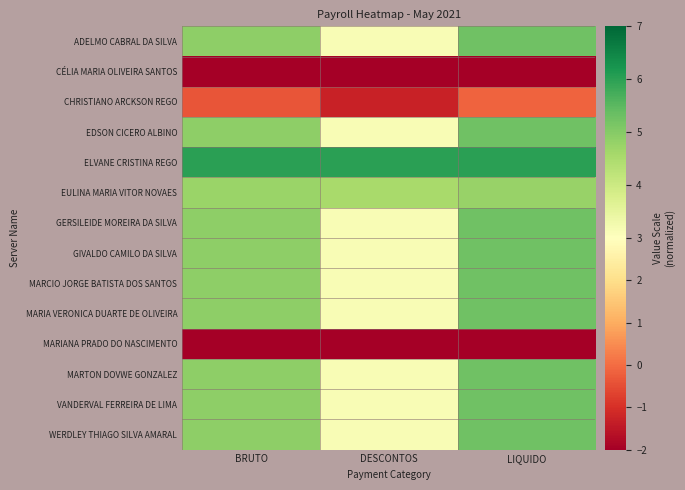

What is the total value across all series at BRUTO?

50.3